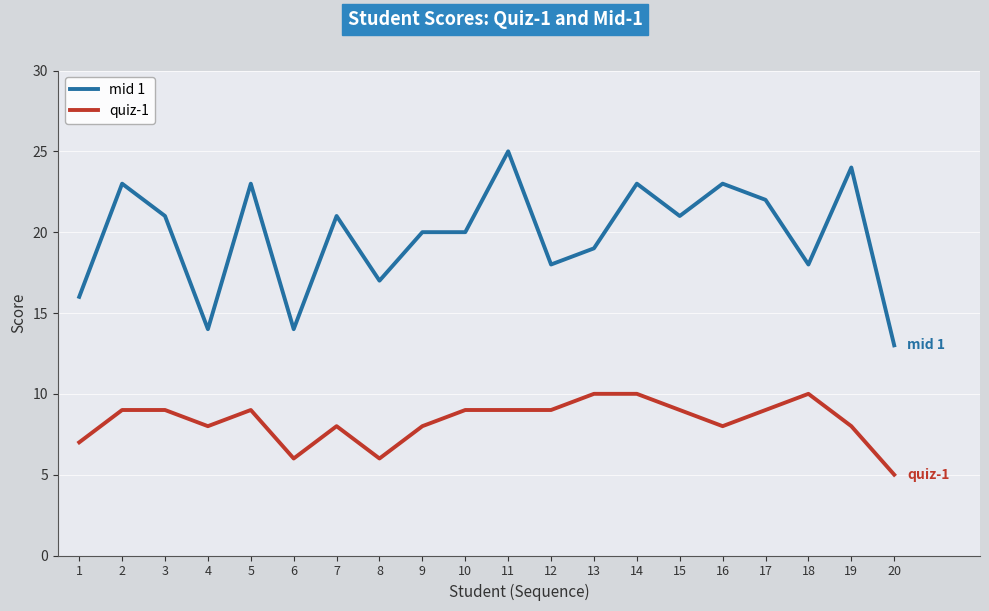

True or false: mid 1 and quiz-1 intersect in this chart.

False